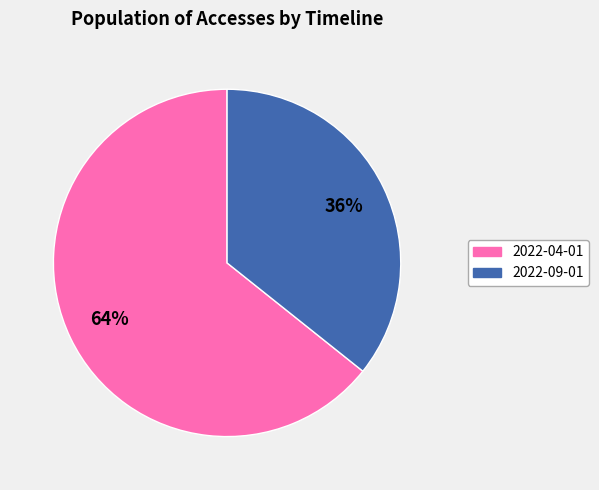

How many slices are in this pie chart?

2